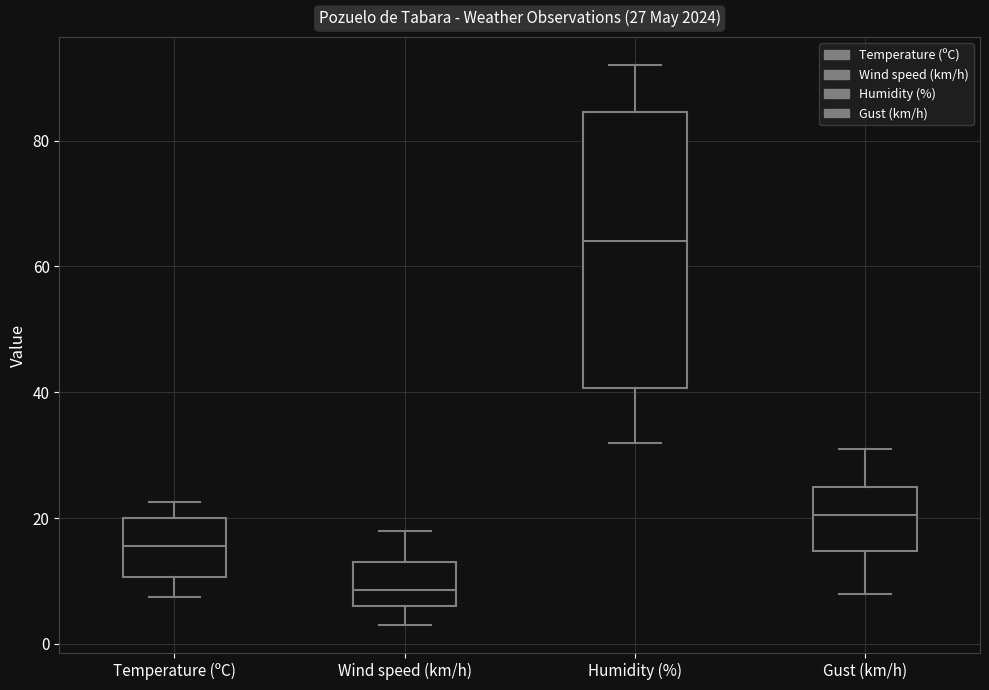

Comparing the boxes themselves (not the whiskers), which one is the tallest?

Humidity (%)